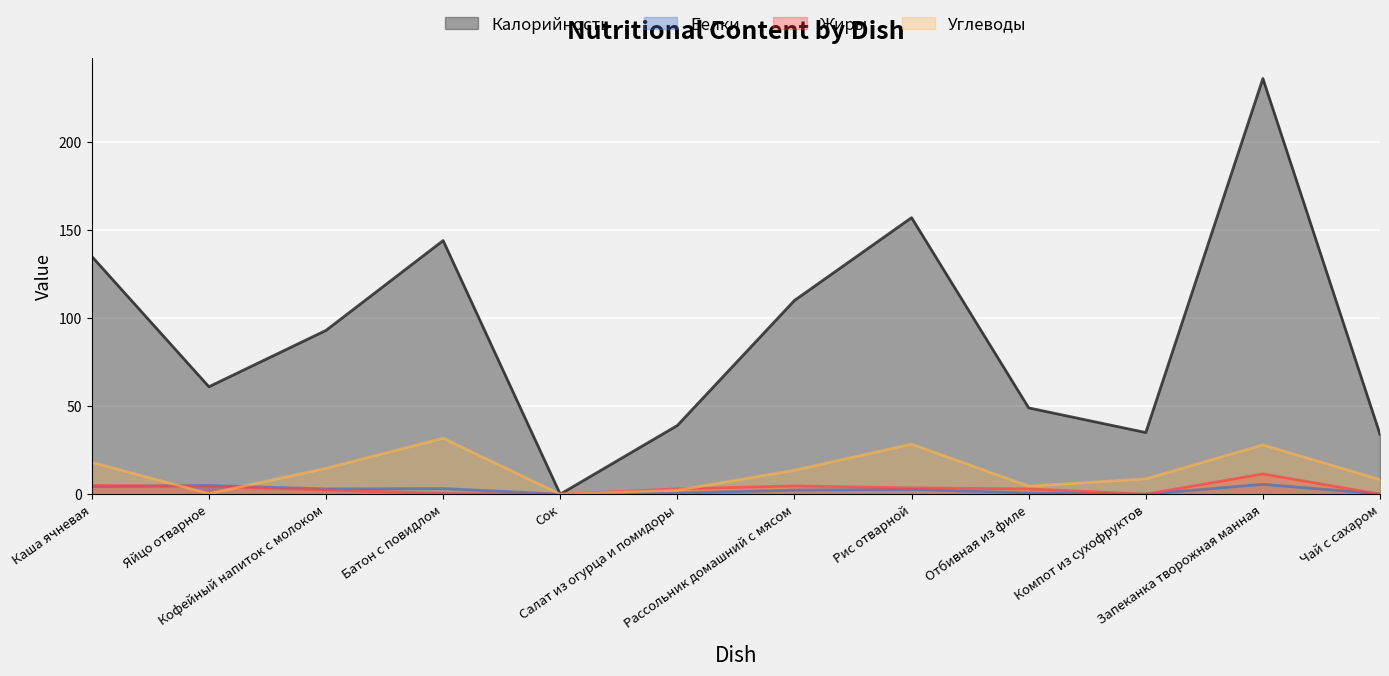

How many interior local valleys does the Белки series have?

3